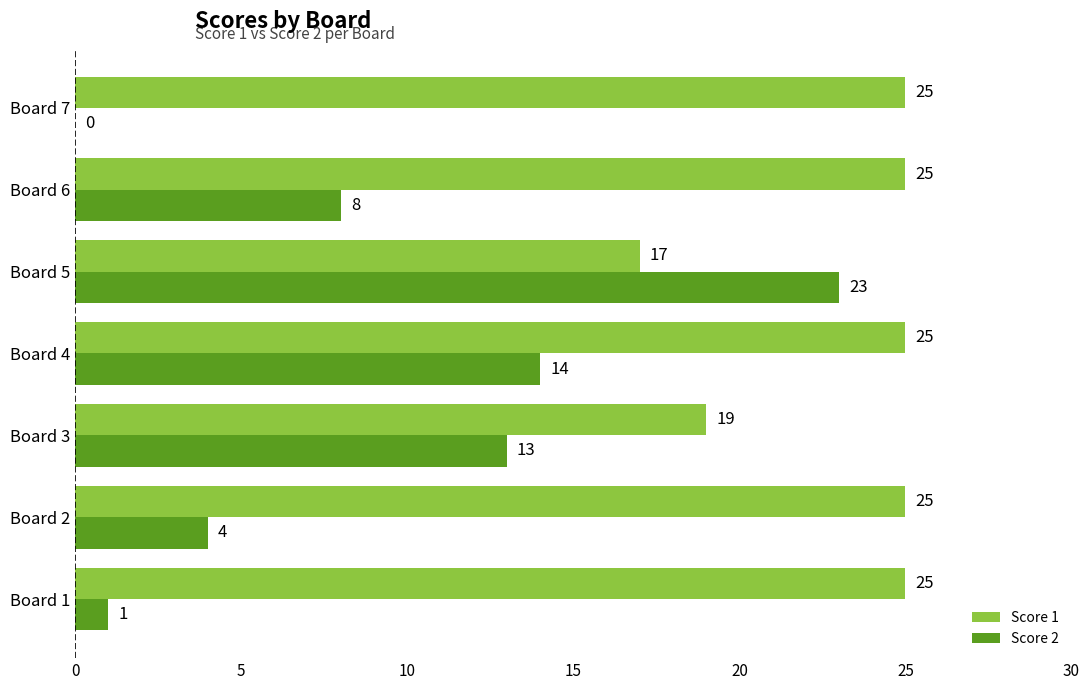

What is the sum of all Score 1 values?

161